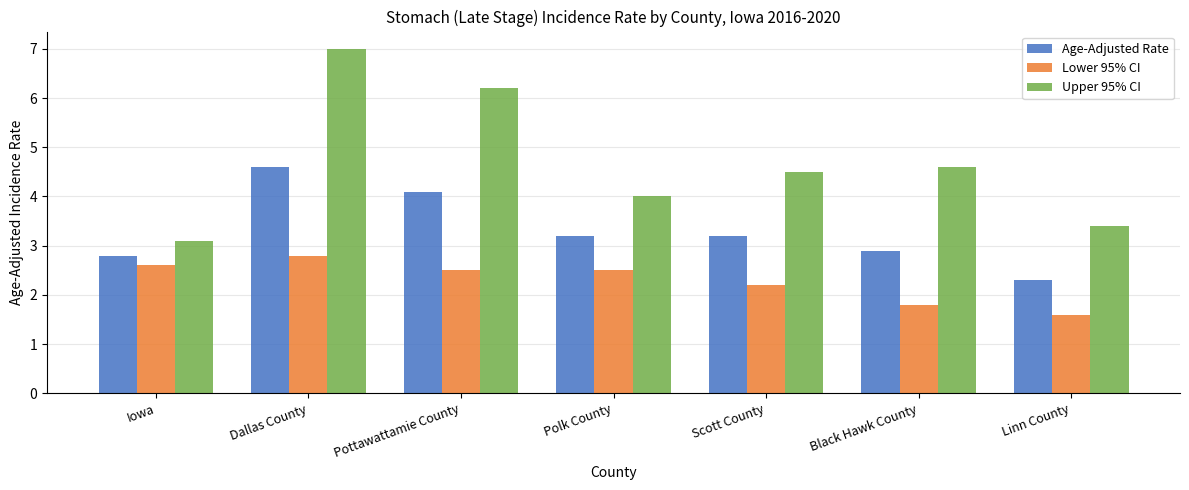

At which label does Age-Adjusted Rate reach its peak?

Dallas County